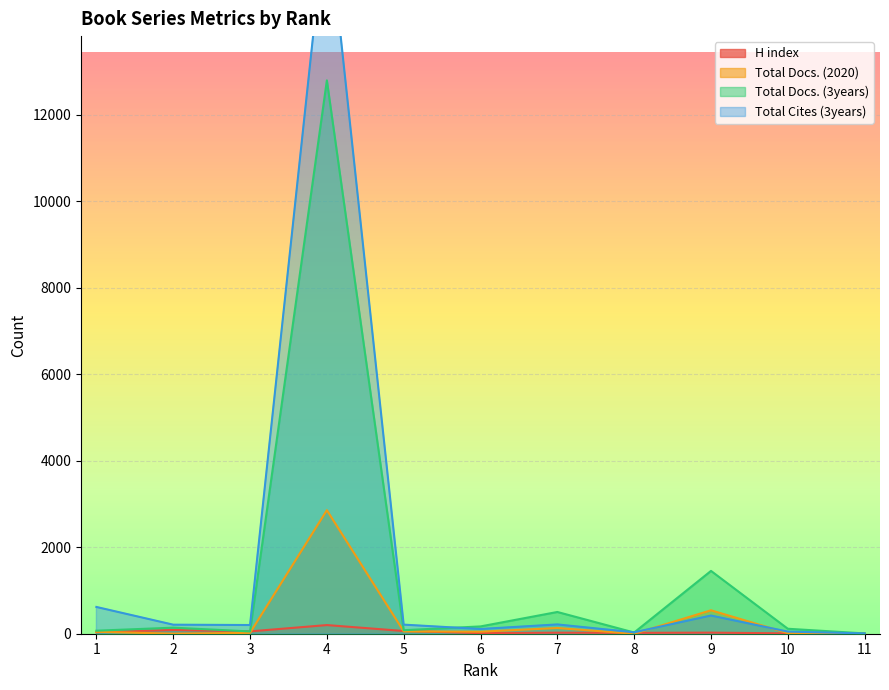

At which label does Total Docs. (2020) first exceed 44?

4